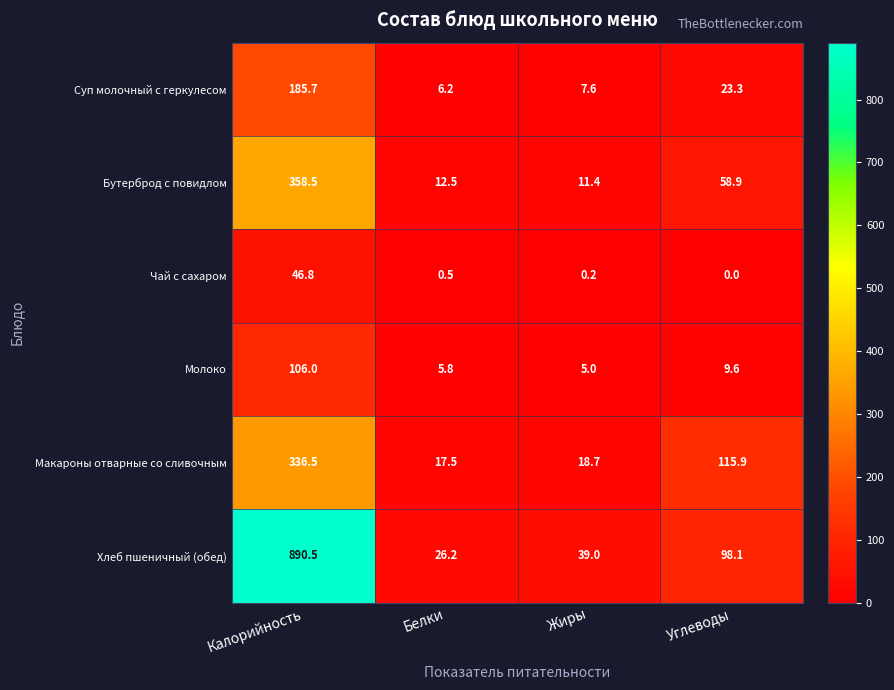

Rank the series at Углеводы from lowest to highest value.

Чай с сахаром, Молоко, Суп молочный с геркулесом, Бутерброд с повидлом, Хлеб пшеничный (обед), Макароны отварные со сливочным